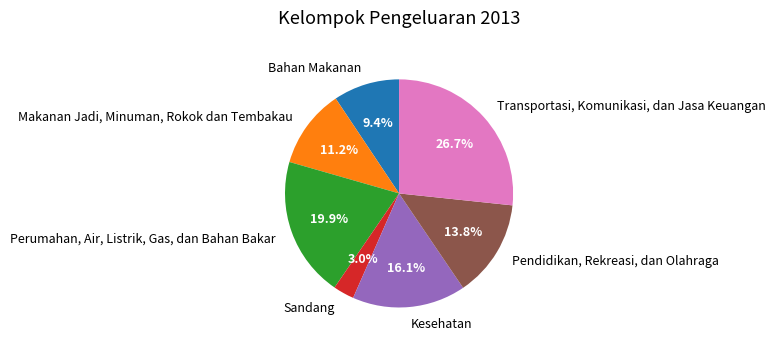

Which category has the biggest portion of the pie?

Transportasi, Komunikasi, dan Jasa Keuangan